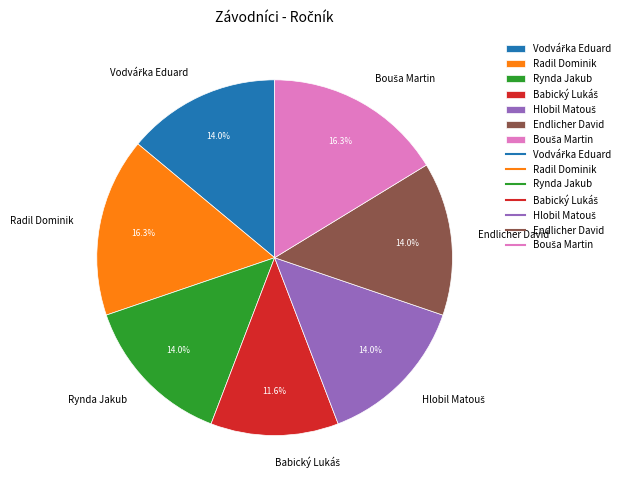

Is it true that Endlicher David is 14% of the pie?

True